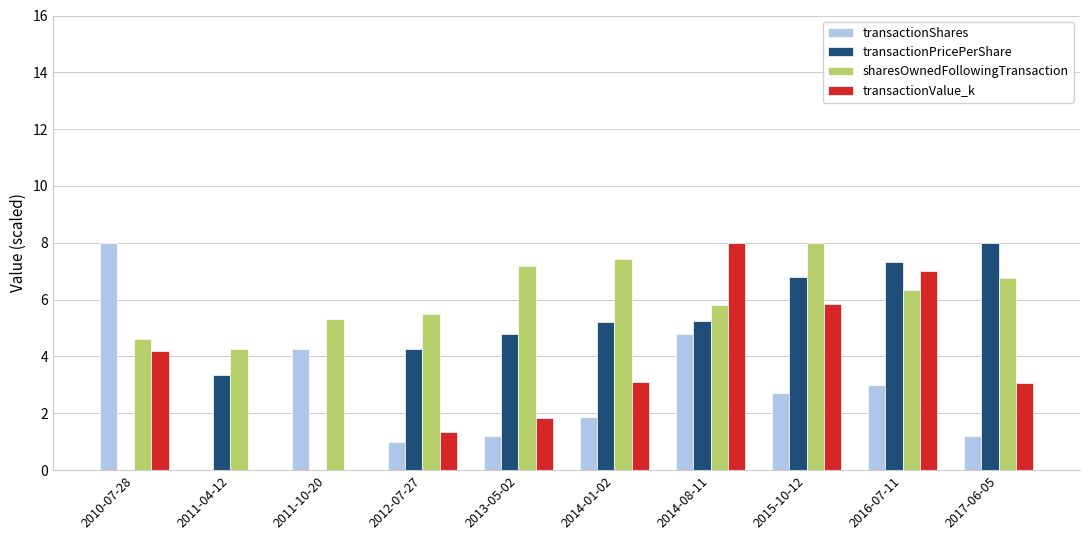

What is the greatest value displayed?

8.0